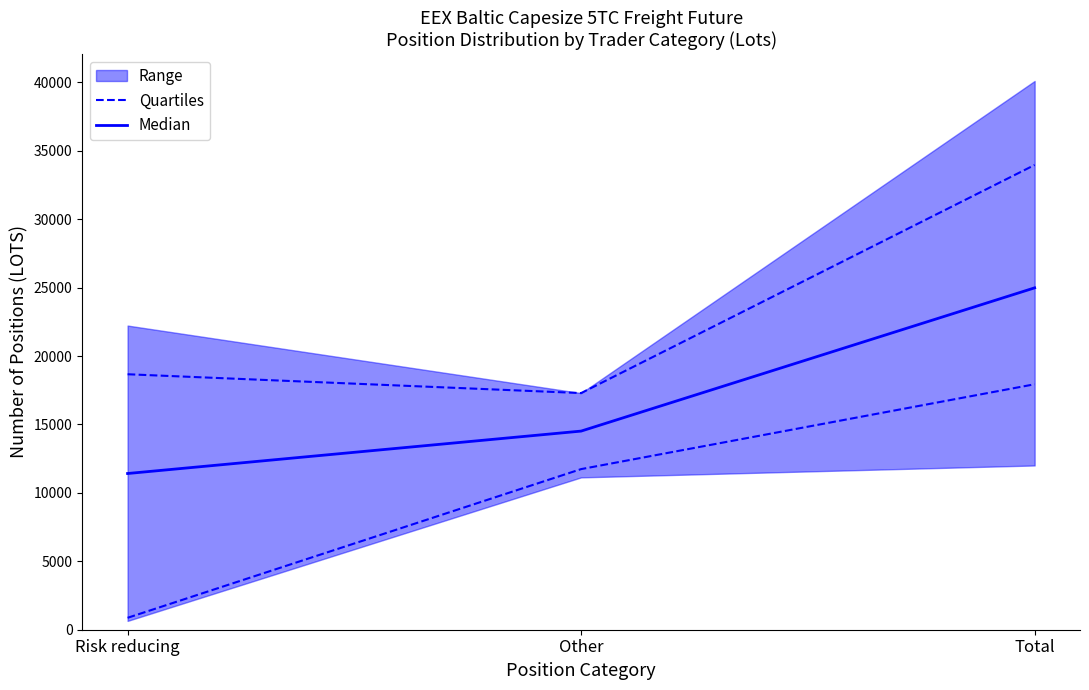

How many lines are shown in the chart?

2